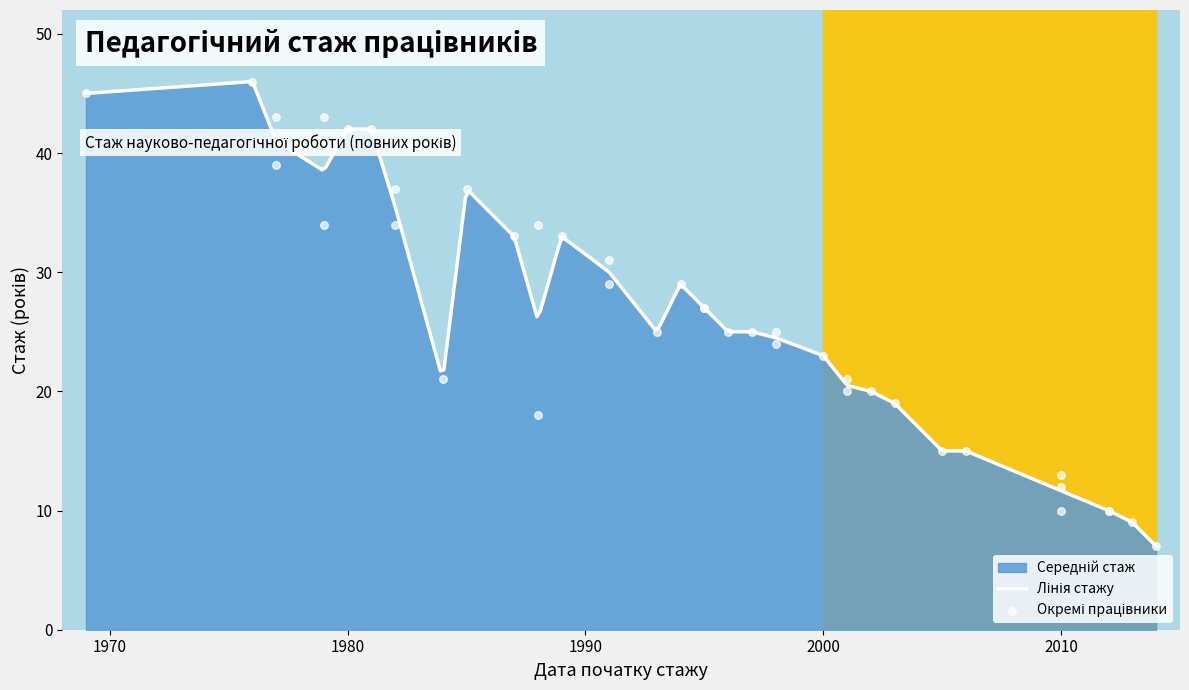

Approximately how many times larger is the value at 1969 compared to 1982?

1.3